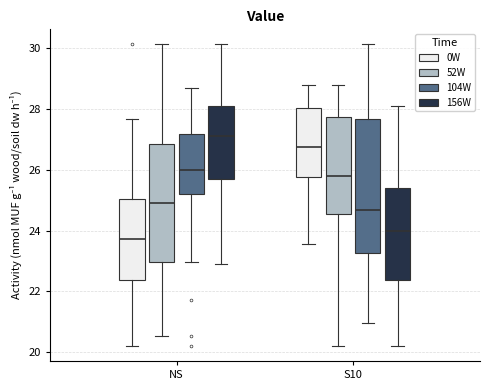

Reading left to right, read every box against the y-axis: the position of its median line, the range the box covers, and the ends of its whiskers. The values are not printed on the chart, so give them approximately, as read against the axis.

NS (0W): median 23.8, box 22.4 to 25.0, whiskers 20.2 to 27.6
NS (52W): median 25.0, box 23.0 to 26.8, whiskers 20.6 to 30.2
NS (104W): median 26.0, box 25.2 to 27.2, whiskers 23.0 to 28.8
NS (156W): median 27.2, box 25.8 to 28.2, whiskers 23.0 to 30.2
S10 (0W): median 26.8, box 25.8 to 28.0, whiskers 23.6 to 28.8
S10 (52W): median 25.8, box 24.6 to 27.8, whiskers 20.2 to 28.8
S10 (104W): median 24.6, box 23.2 to 27.6, whiskers 21.0 to 30.2
S10 (156W): median 24.0, box 22.4 to 25.4, whiskers 20.2 to 28.2